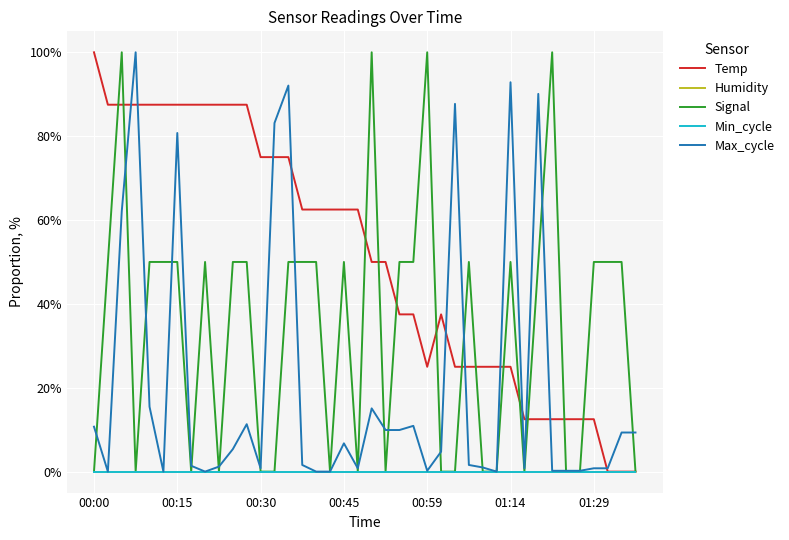

Does the chart have visible grid lines?

Yes